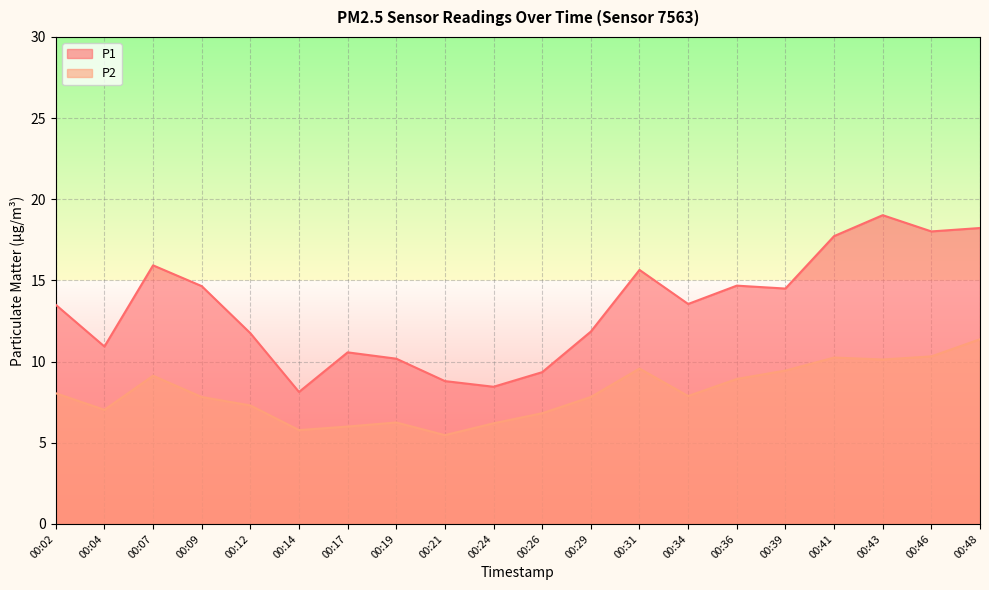

True or false: P1 has a value of 2.5 at 00:04.

False